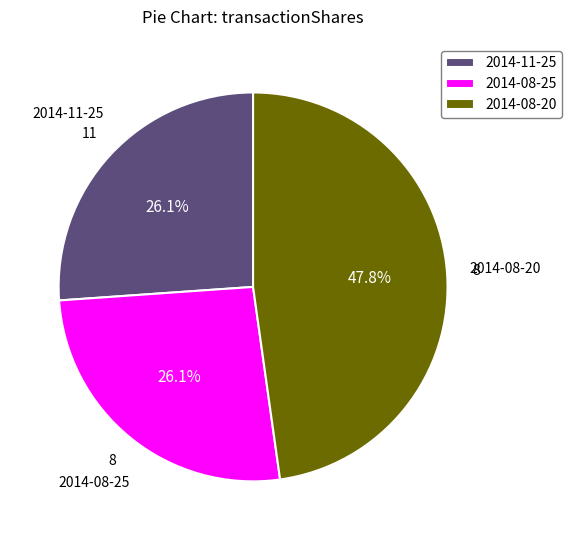

How many slices are in this pie chart?

3